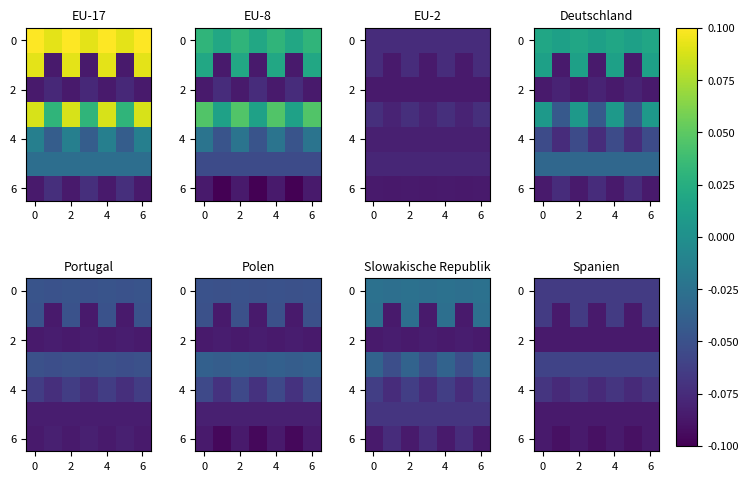

What is the total value across all series at 6?

-0.5